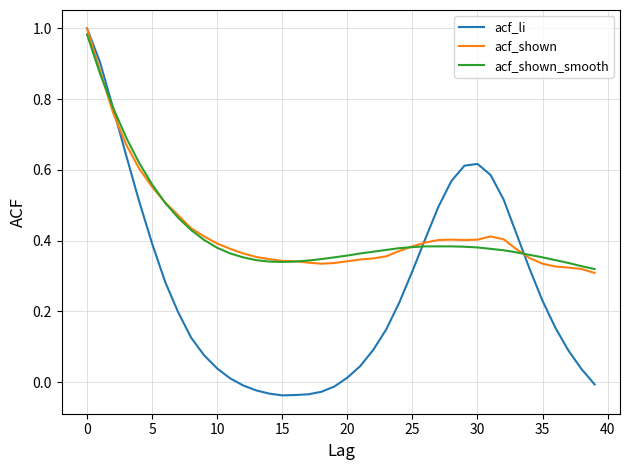

Which series has the widest spread of values?

acf_li